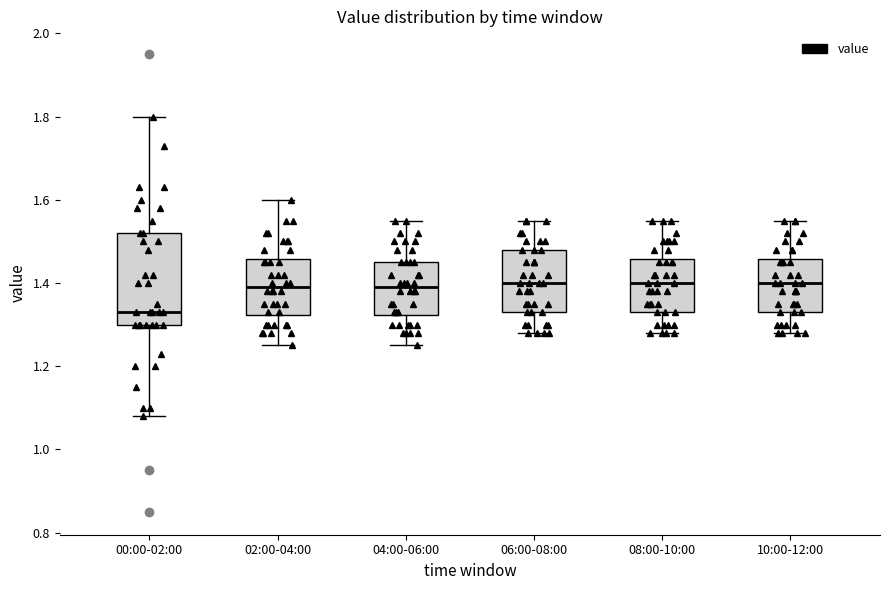

Where does the median line of the box for 10:00-12:00 sit on the y-axis? The values are not printed on the chart, so give them approximately, as read against the axis.

1.40